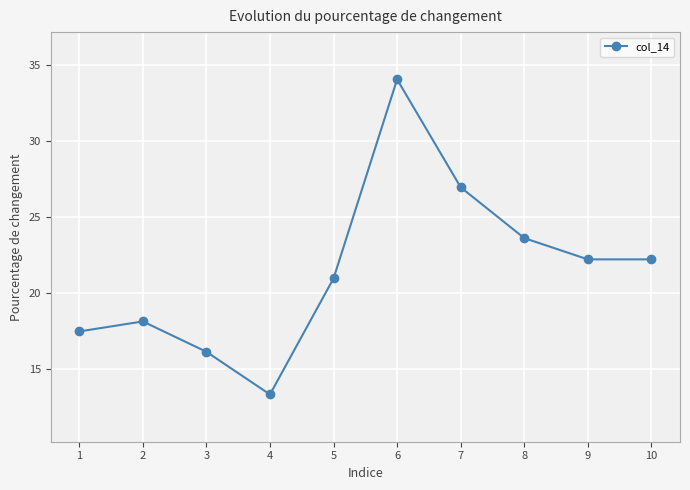

What is the value of the 5th point from the left?

21.0